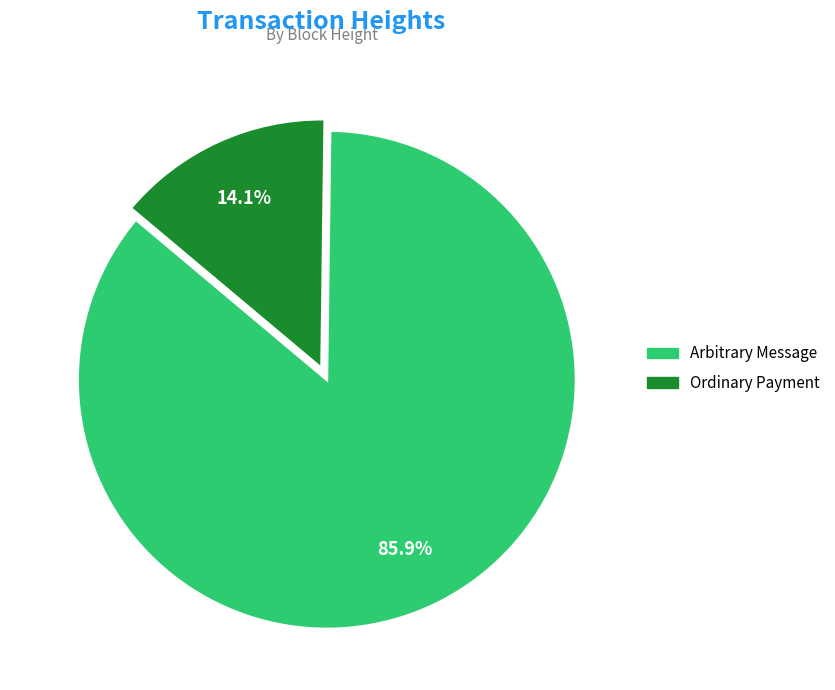

Which has a higher value, Ordinary Payment or Arbitrary Message?

Arbitrary Message